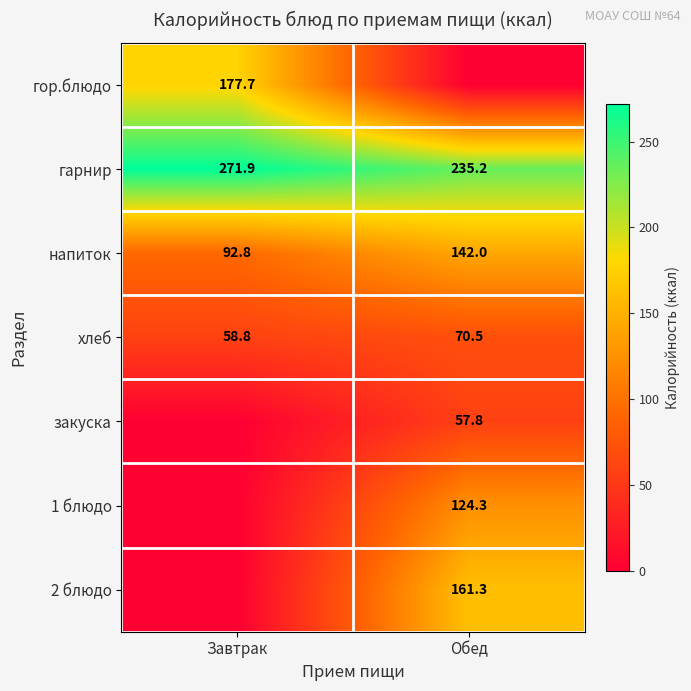

At how many categories does at least one series exceed 103?

2